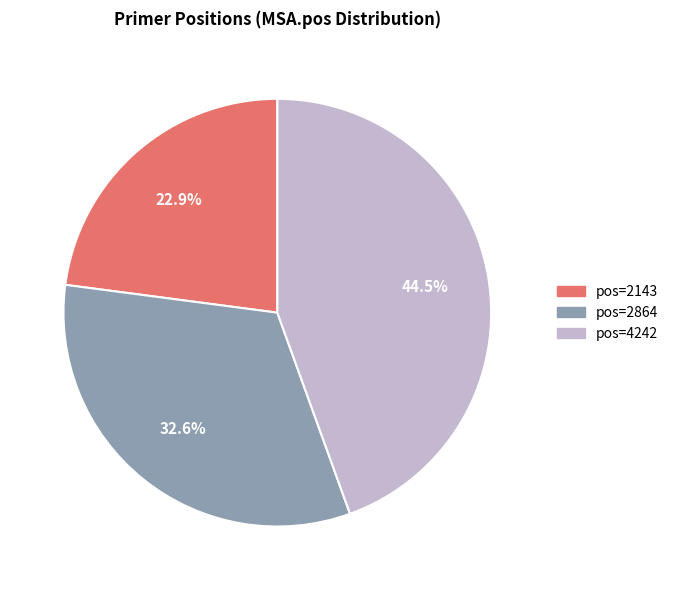

To the nearest percent, what is the difference between the largest and smallest slice percentages?

22%